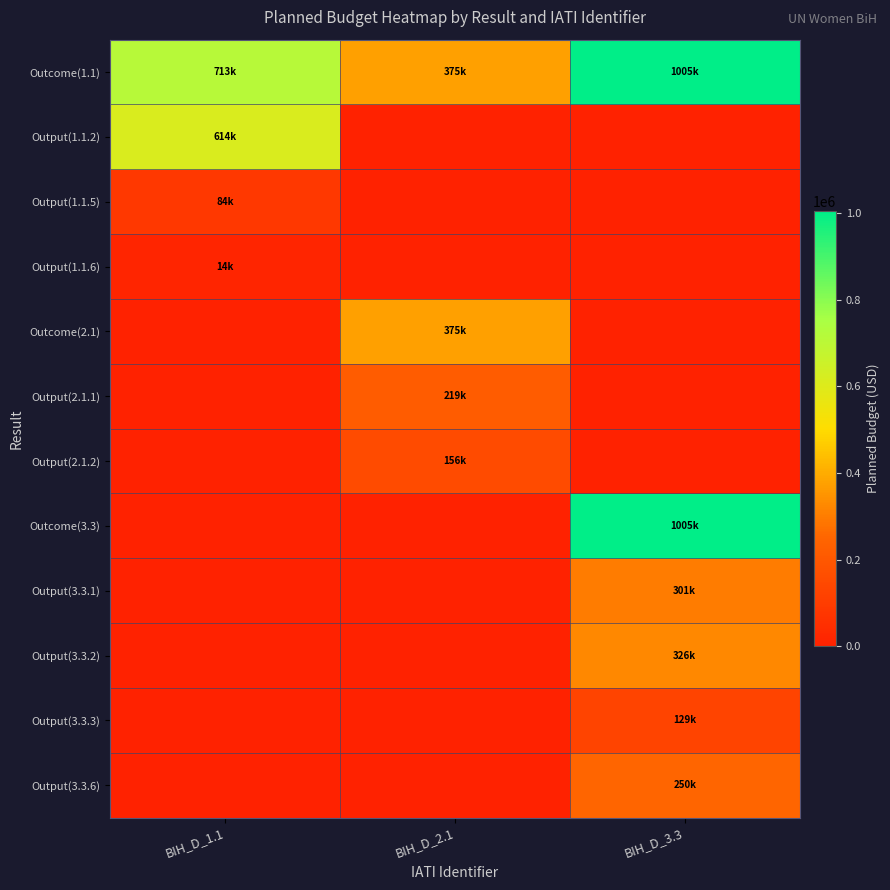

At which category is the sum across all series the highest?

BIH_D_3.3